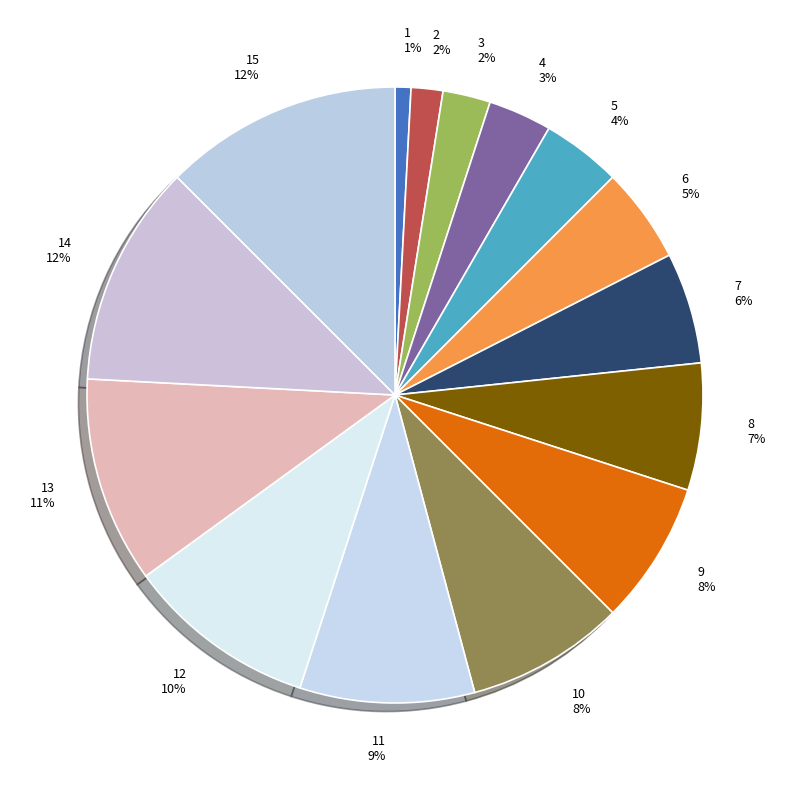

How many slices are in this pie chart?

15